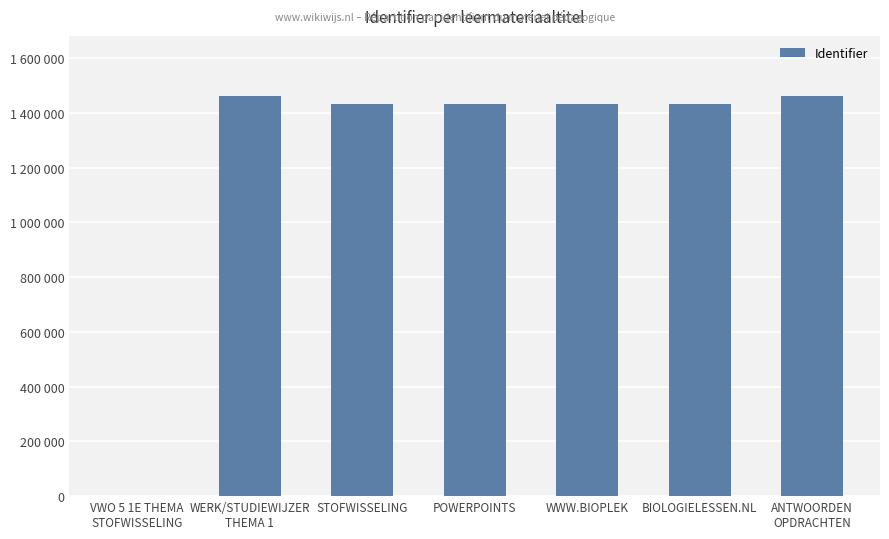

How many data points does each series have?

7